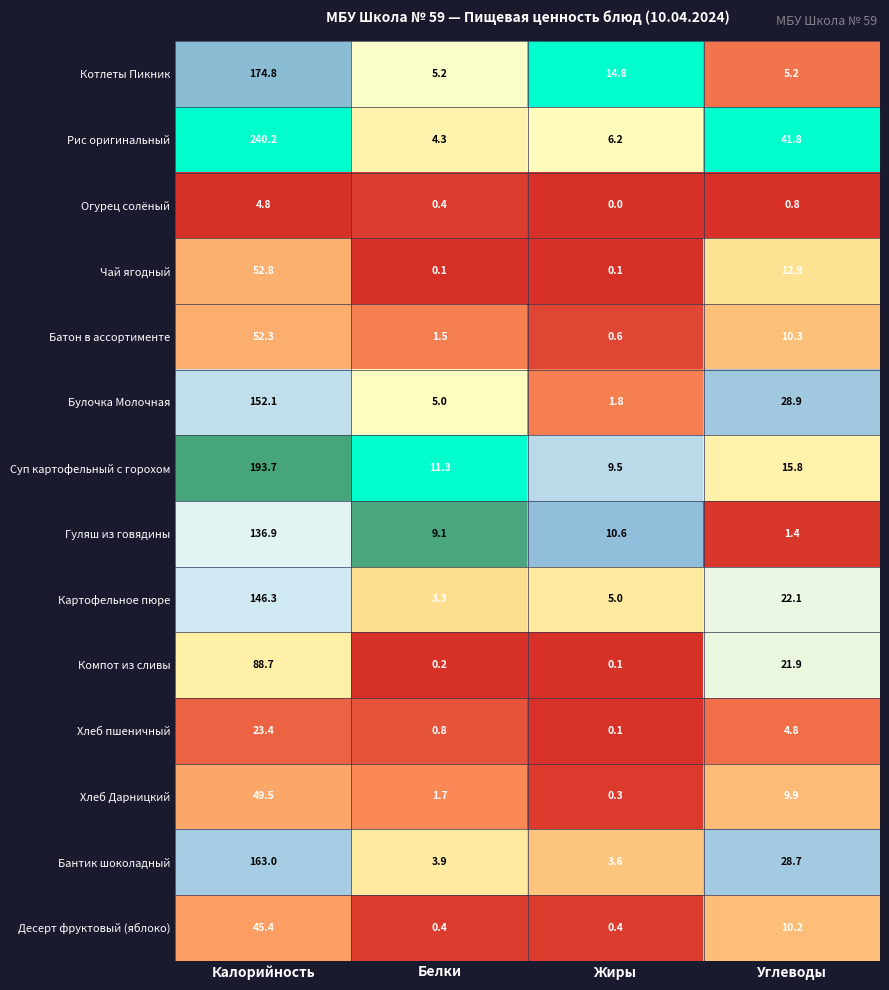

What is the difference between the Компот из сливы values at Калорийность and Белки?

88.5